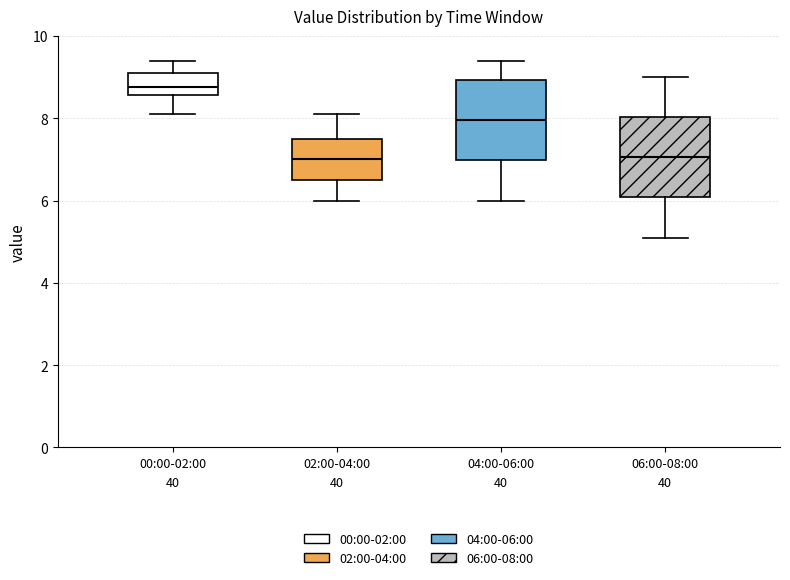

Reading left to right, transcribe this box plot: for each box, give where its median line is, the range the box spans, and where its two whiskers end, as read against the y-axis. The values are not printed on the chart, so give them approximately, as read against the axis.

00:00-02:00: median 8.8, box 8.6 to 9.2, whiskers 8.2 to 9.4
02:00-04:00: median 7.0, box 6.6 to 7.6, whiskers 6.0 to 8.2
04:00-06:00: median 8.0, box 7.0 to 9.0, whiskers 6.0 to 9.4
06:00-08:00: median 7.0, box 6.0 to 8.0, whiskers 5.2 to 9.0